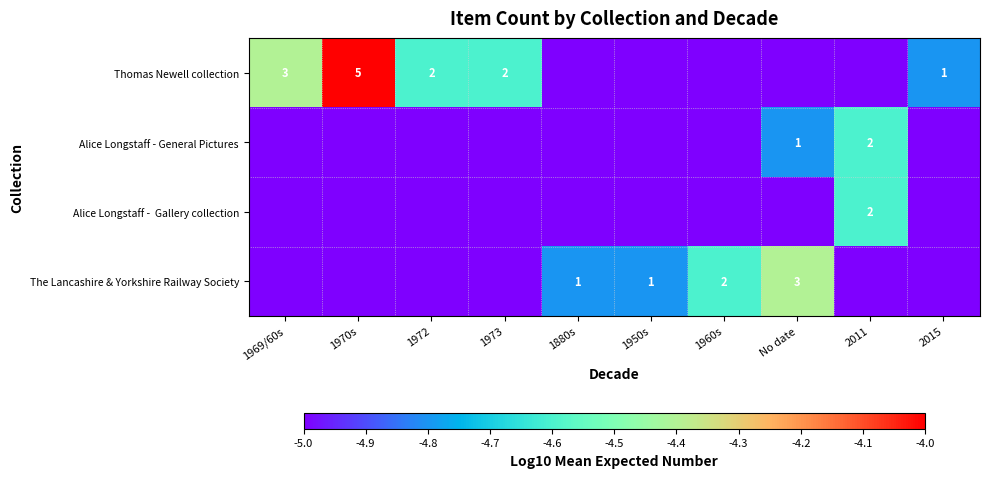

The Alice Longstaff - General Pictures series shows 1 at No date. True or false?

True